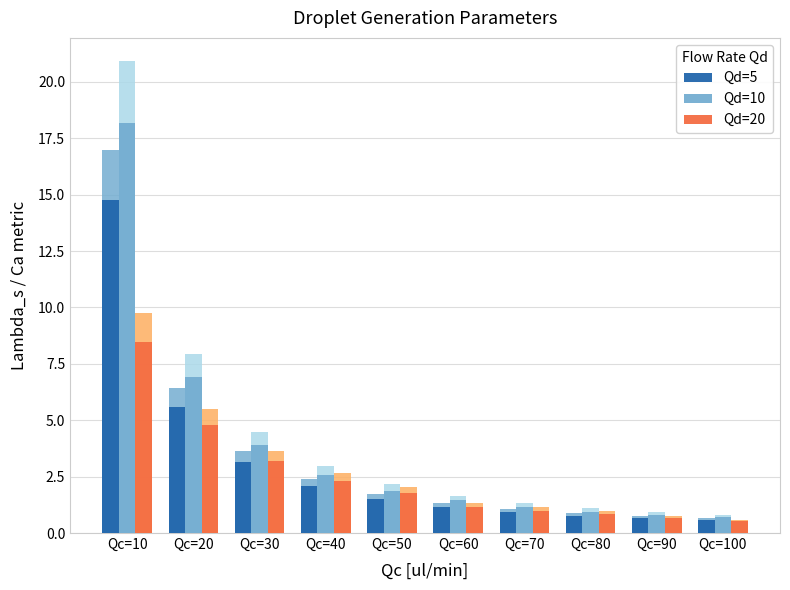

What is the value of the Qd=5 bar at the 2nd from the left?

5.6